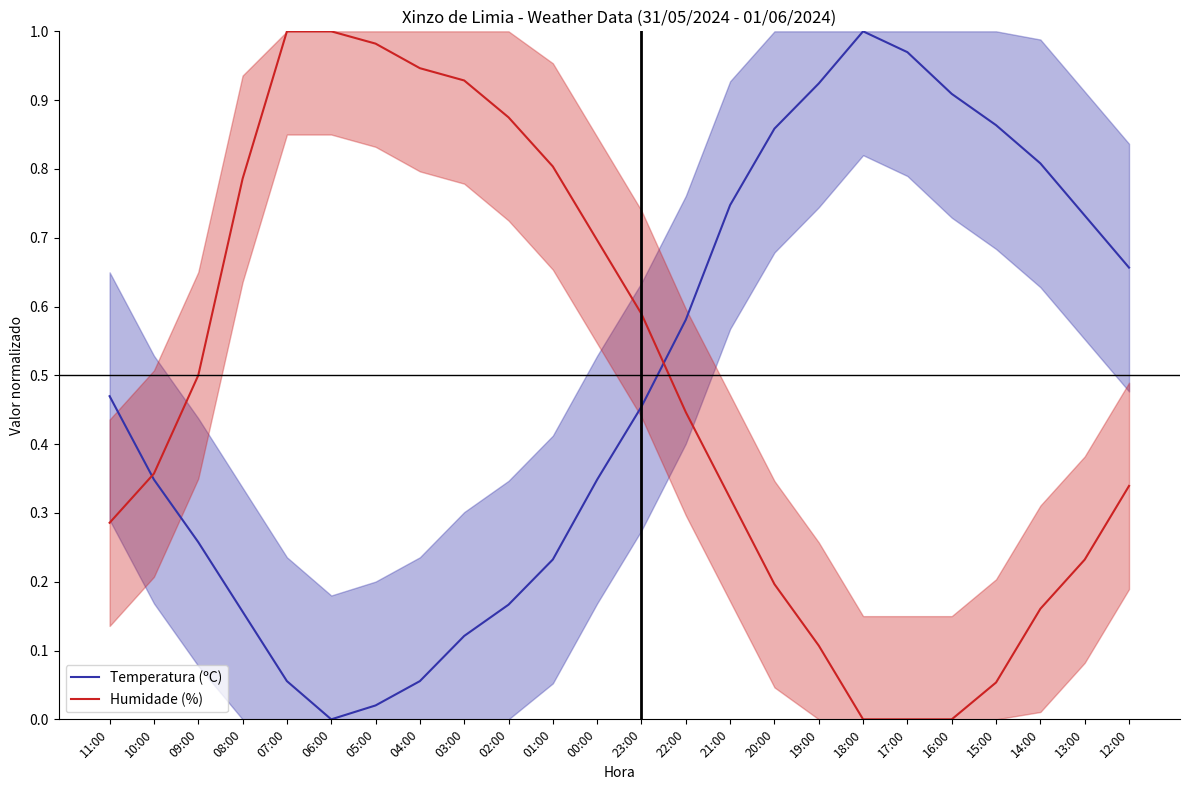

How many values in Temperatura (ºC) are above zero?

23